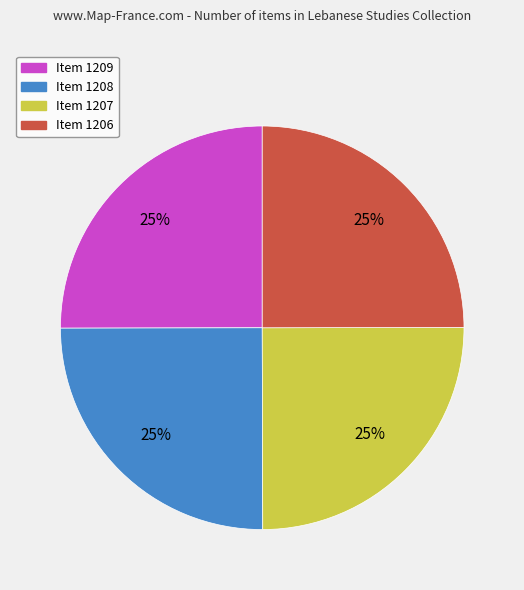

Is Item 1206 the majority of the pie?

No